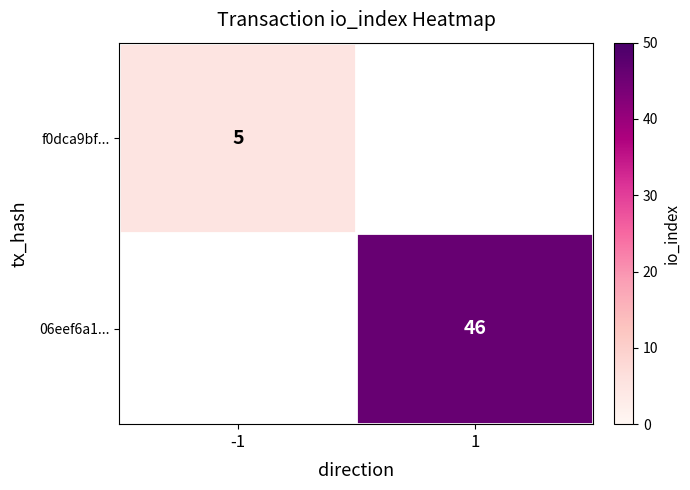

The value of 06eef6a1... at 1 is 72. True or false?

False